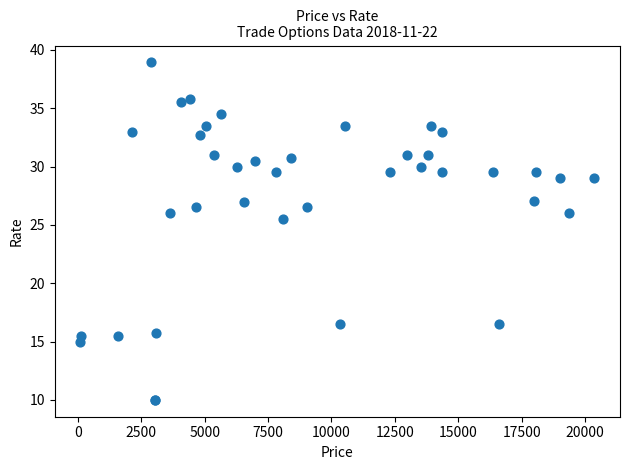

What Y value in the scatter plot is closest to 24?

25.5